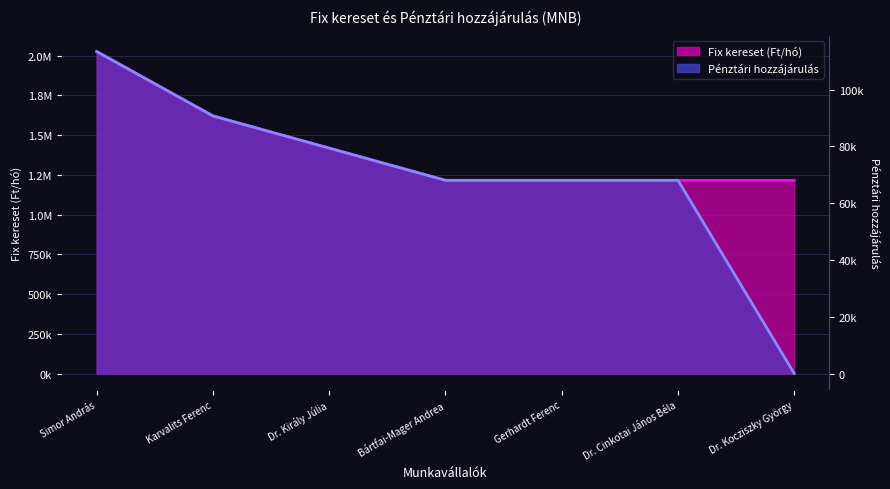

True or false: the data shows 2177499 at Bártfai-Mager Andrea.

False